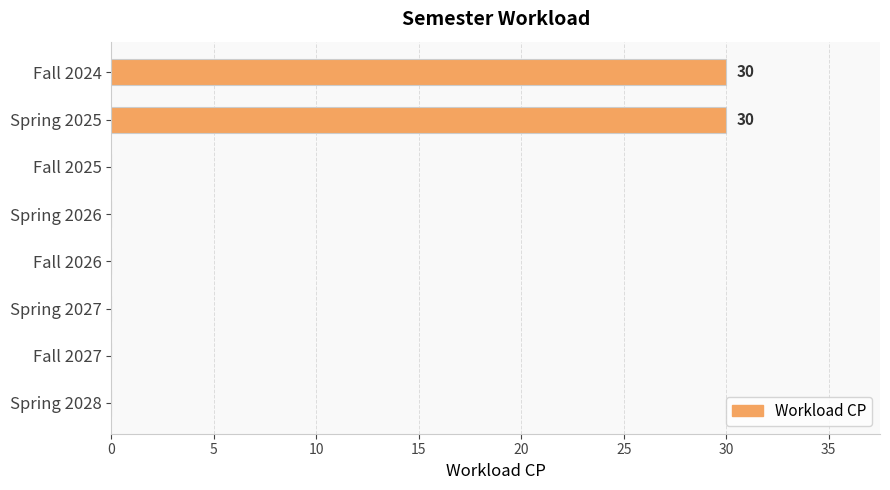

Reading top to bottom, transcribe all the data shown in this chart.

Fall 2024=30	Spring 2025=30	Fall 2025=0	Spring 2026=0	Fall 2026=0	Spring 2027=0	Fall 2027=0	Spring 2028=0